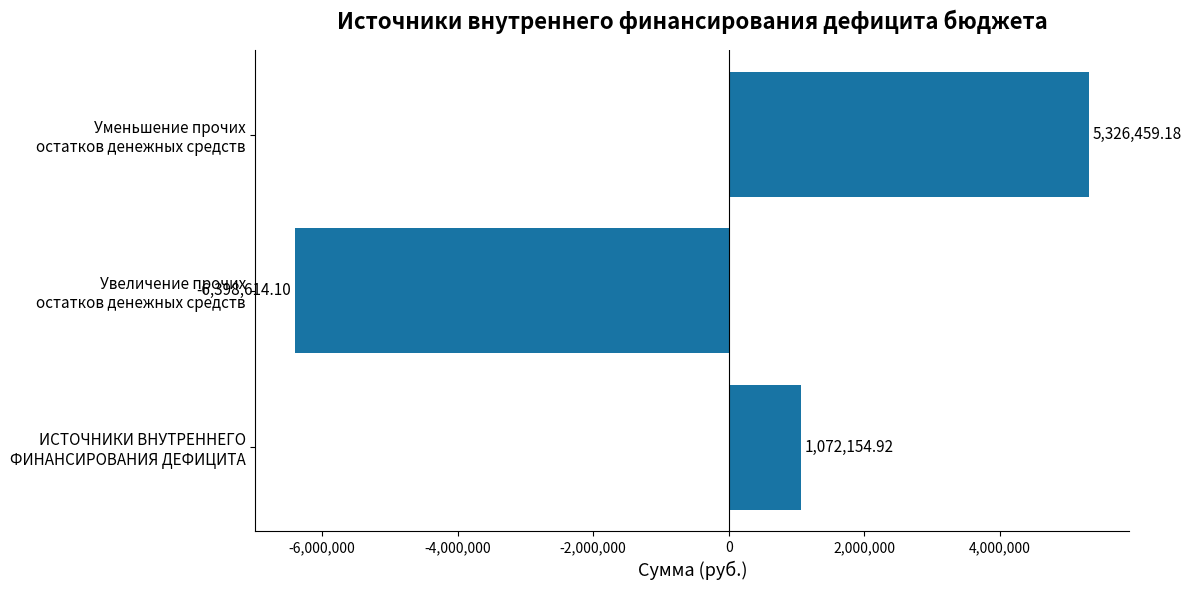

What is the smallest value displayed?

-6398614.1